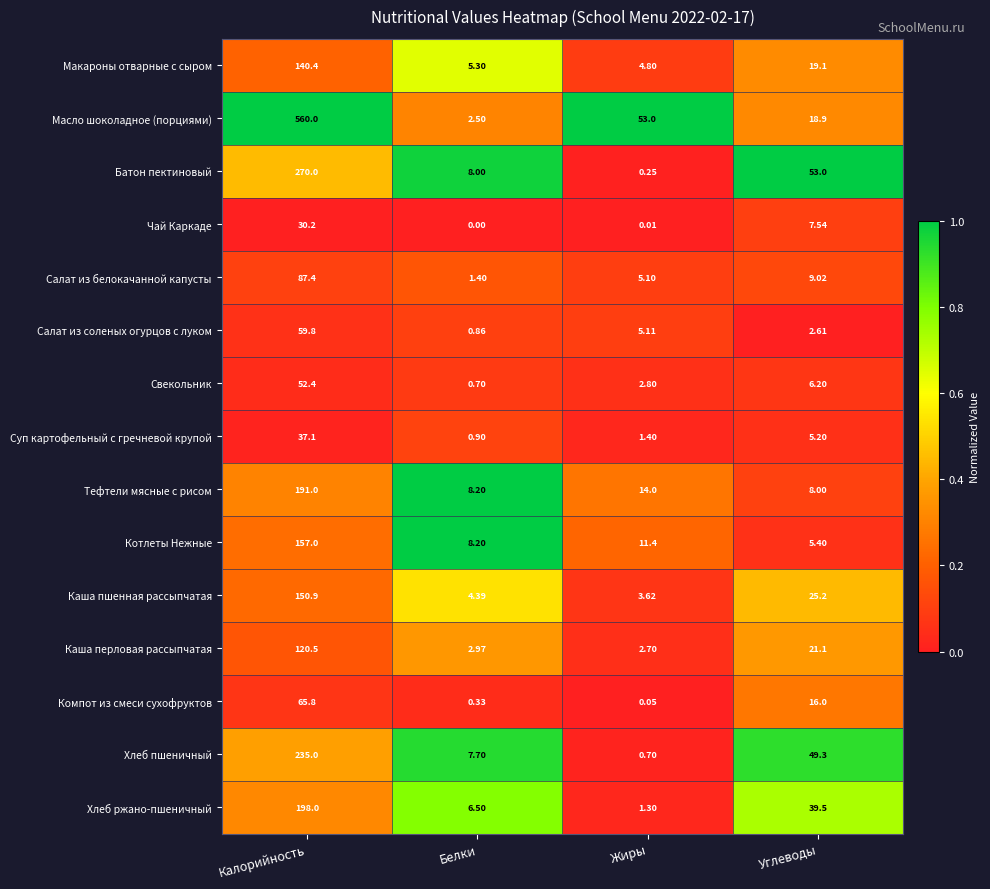

Where is Тефтели мясные с рисом nearest to the value 99?

Жиры